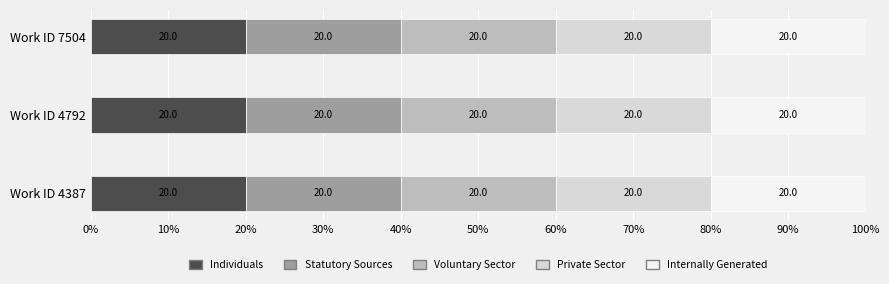

What is the total value across all series at Work ID 7504?

100.0